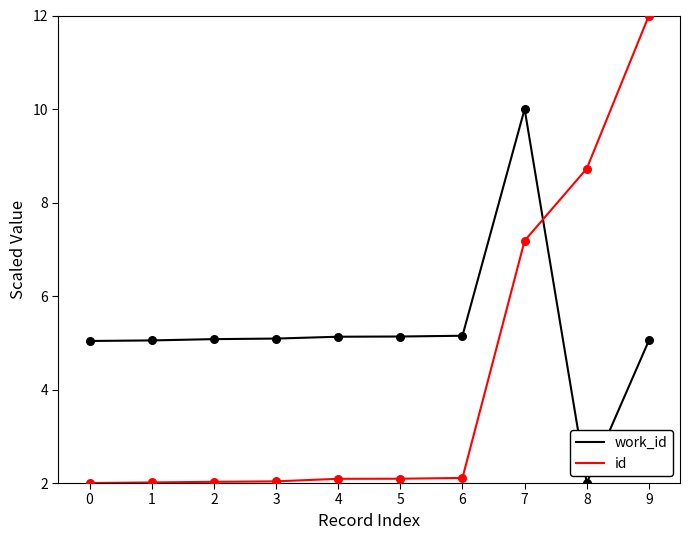

What is the total value across all series at 5?

7.2